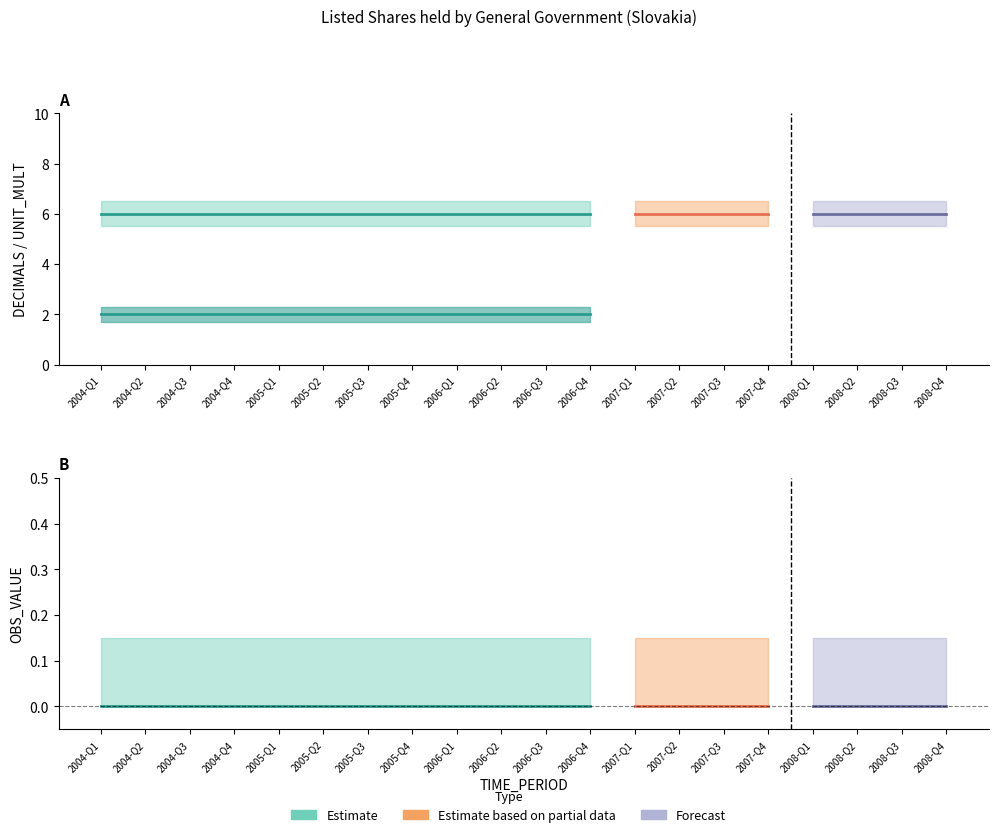

How many lines are shown in the chart?

3